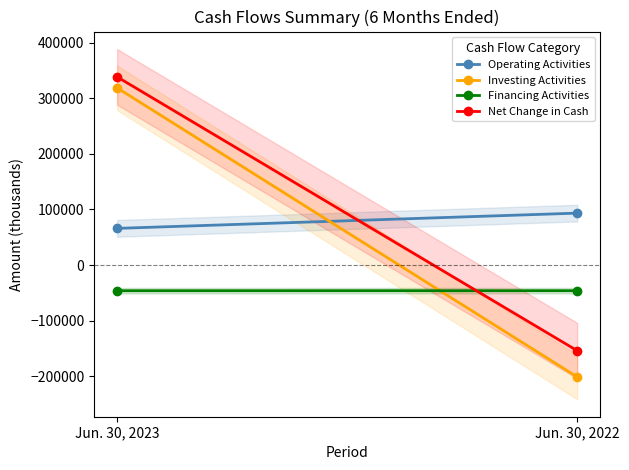

List the labels in order of Financing Activities value, smallest first.

Jun. 30, 2023, Jun. 30, 2022